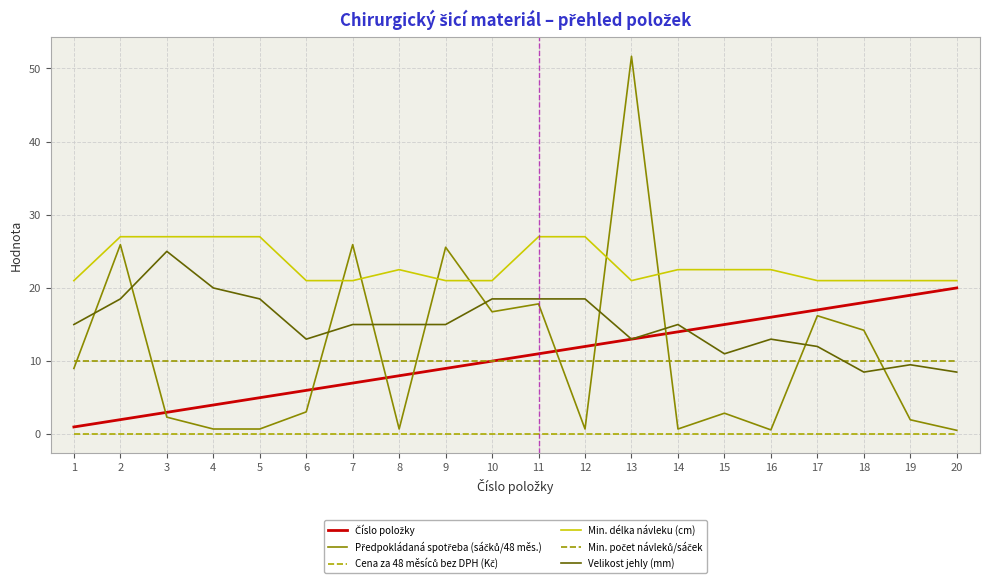

Does the chart display data point markers on the line(s)?

No